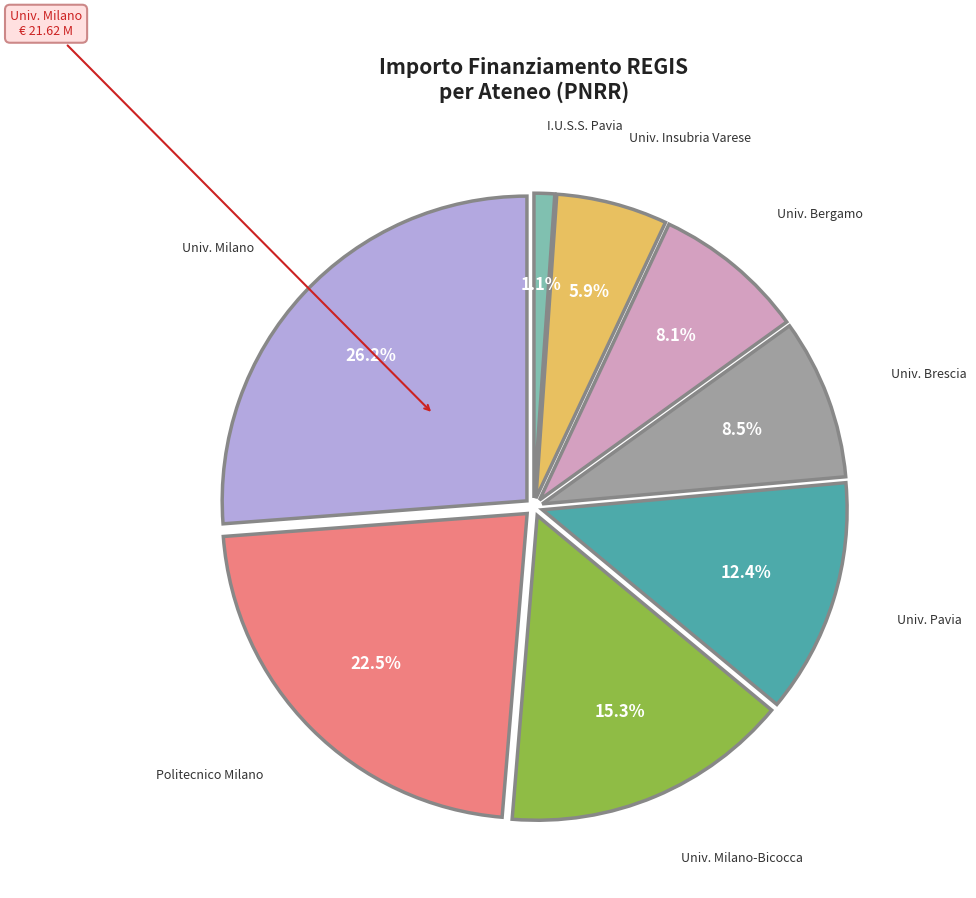

Is there any slice that represents more than half of the pie?

No